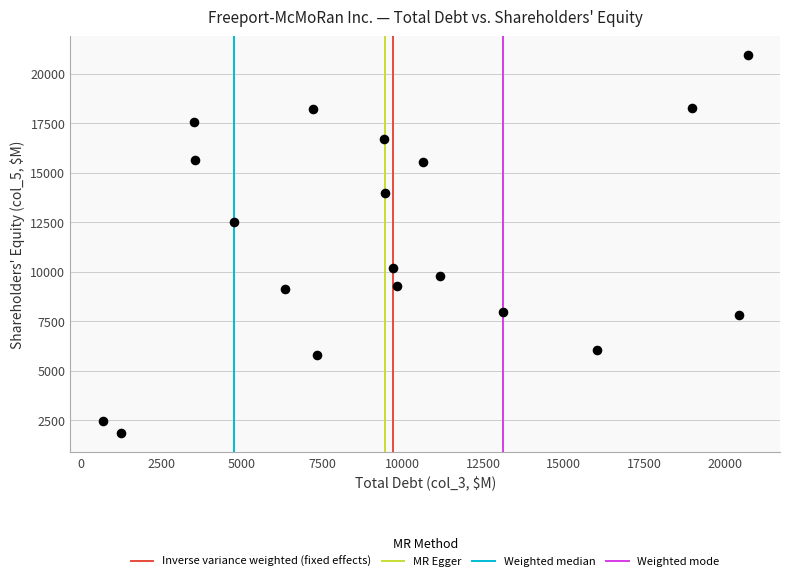

What is the range of Y values (max minus min)?

19091